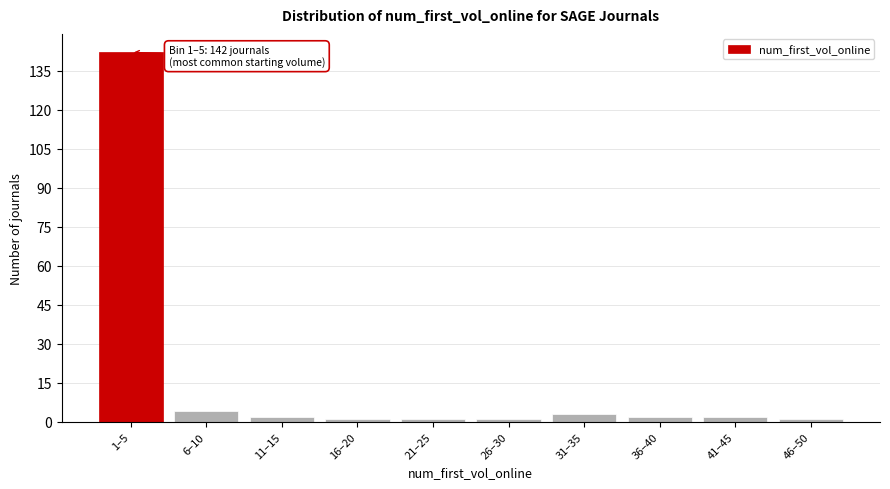

Reading right to left, extract all data points from this chart.

1	2	2	3	1	1	1	2	4	142